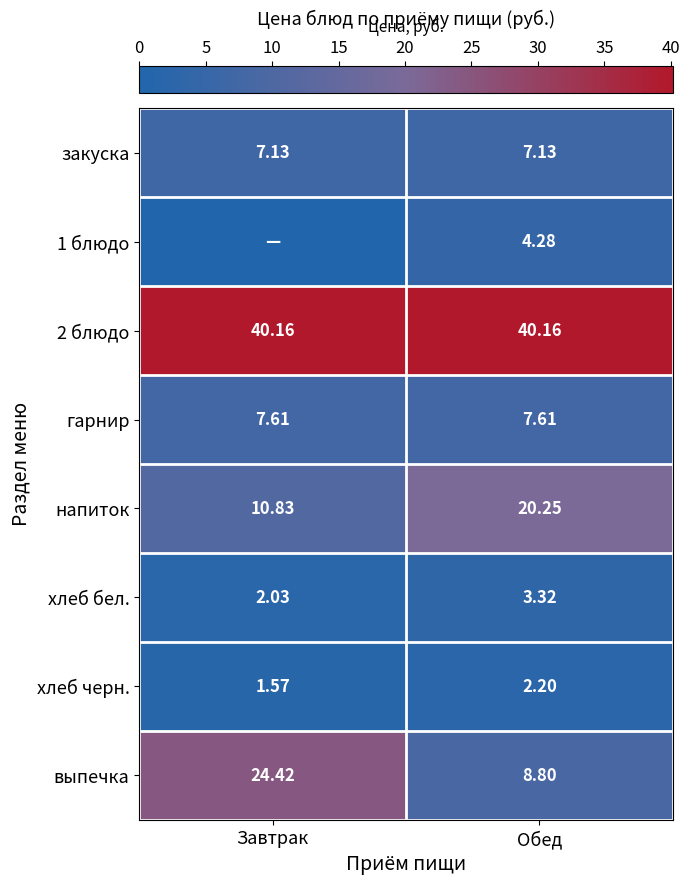

Rank the categories by хлеб черн. value from highest to lowest.

Обед, Завтрак